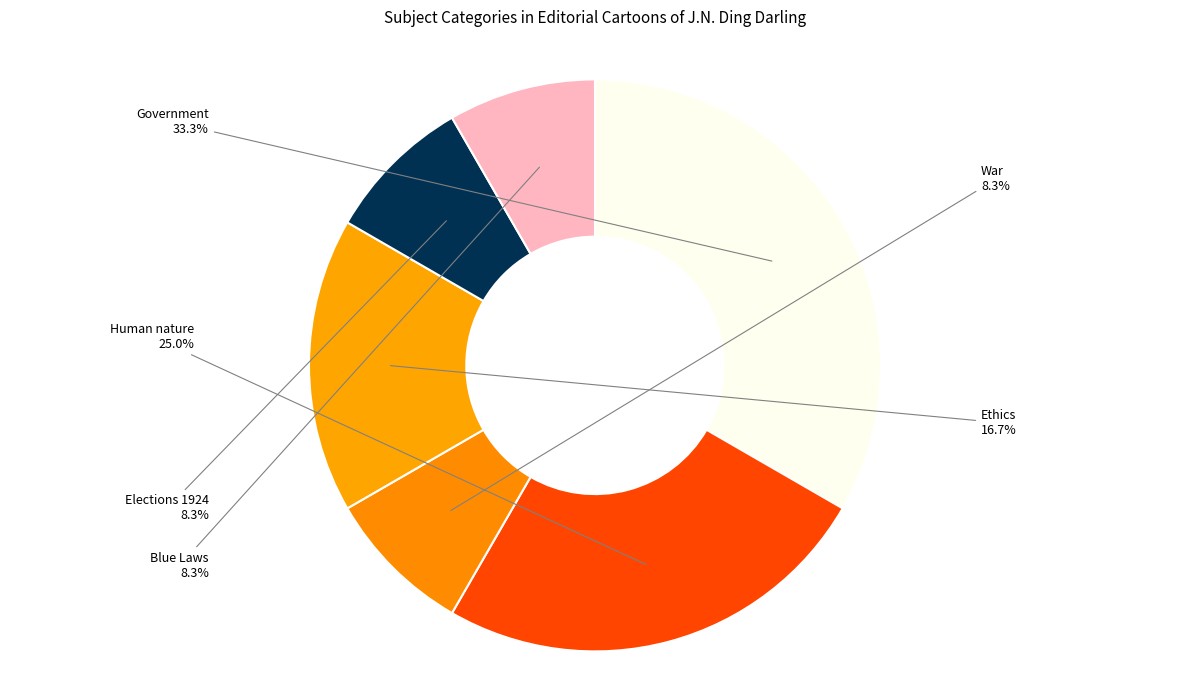

Count the number of slices in the pie.

6